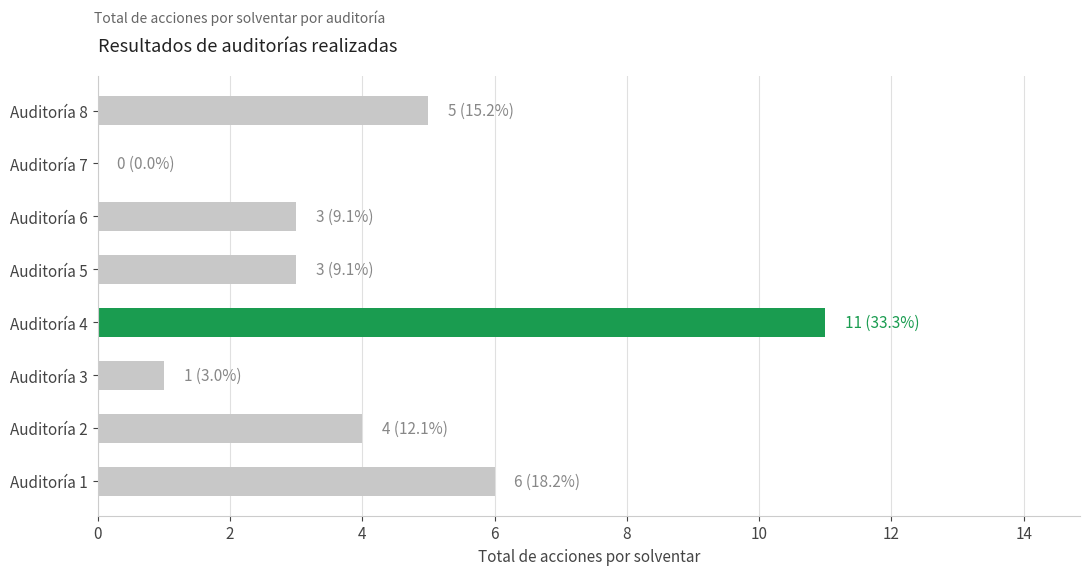

What is the sum of all values?

33